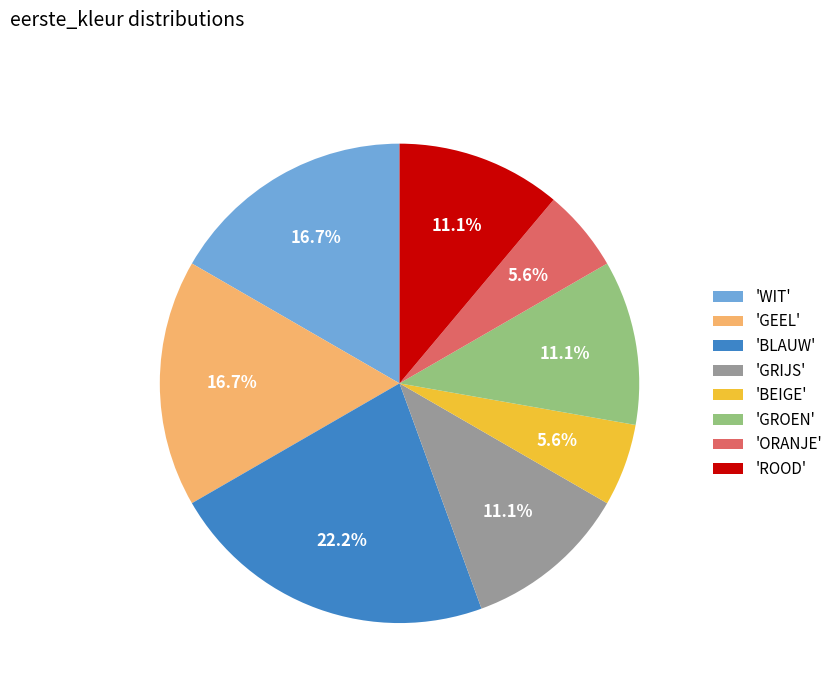

Which category has the biggest portion of the pie?

'BLAUW'